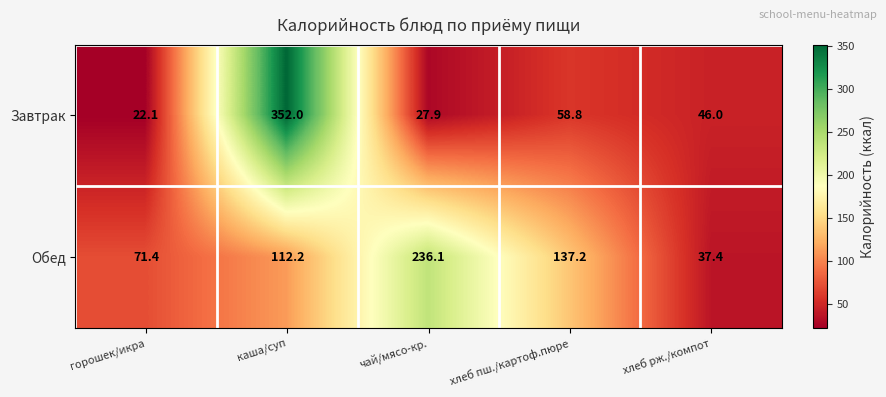

Is it true that Завтрак equals 34.8 at горошек/икра?

False